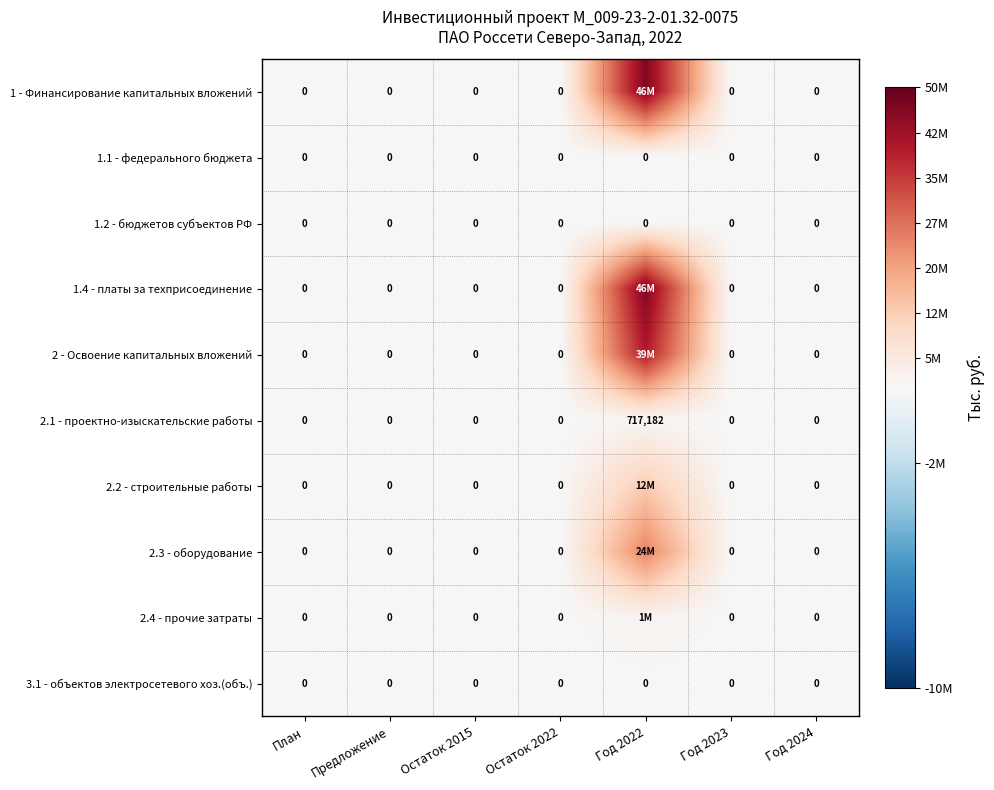

Which label corresponds to the smallest value in the chart?

План